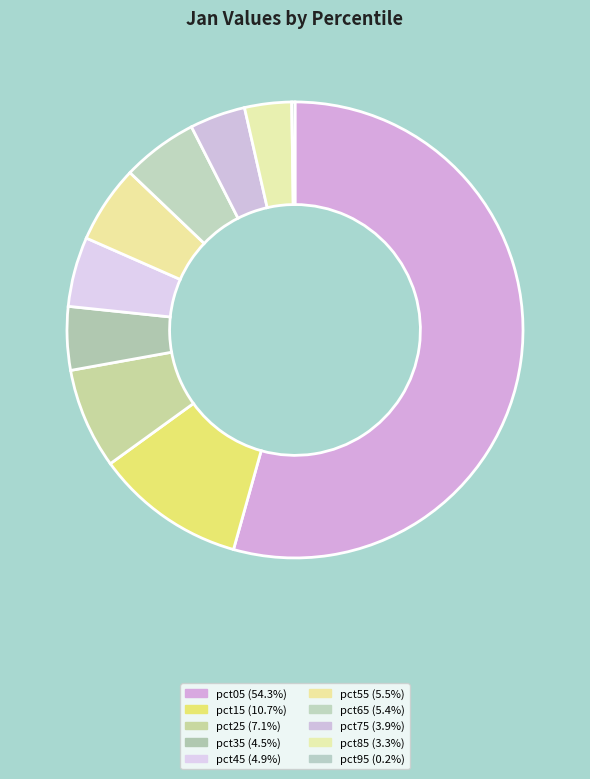

Rank the categories by value from lowest to highest.

pct95, pct85, pct75, pct35, pct45, pct65, pct55, pct25, pct15, pct05